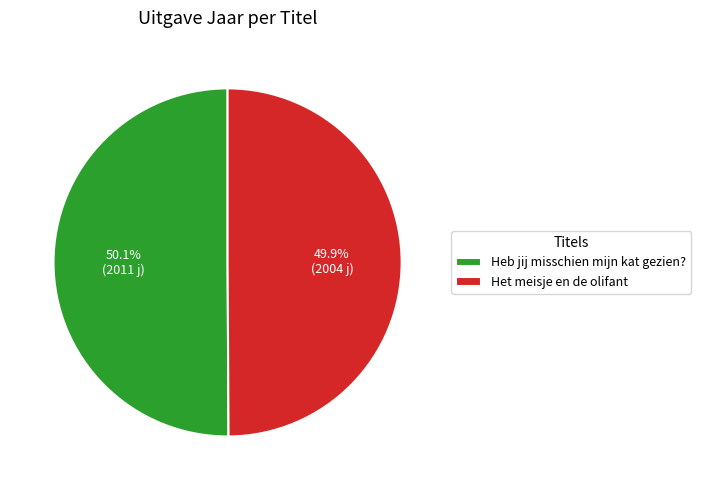

Is there any slice that represents more than half of the pie?

Yes